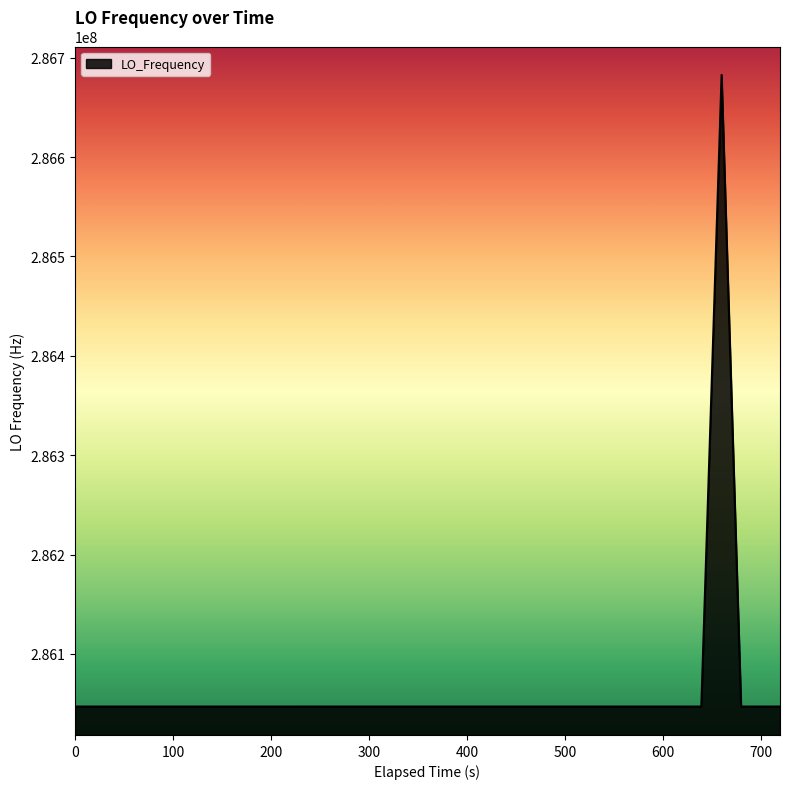

What is the minimum value shown in the chart?

286046996.6